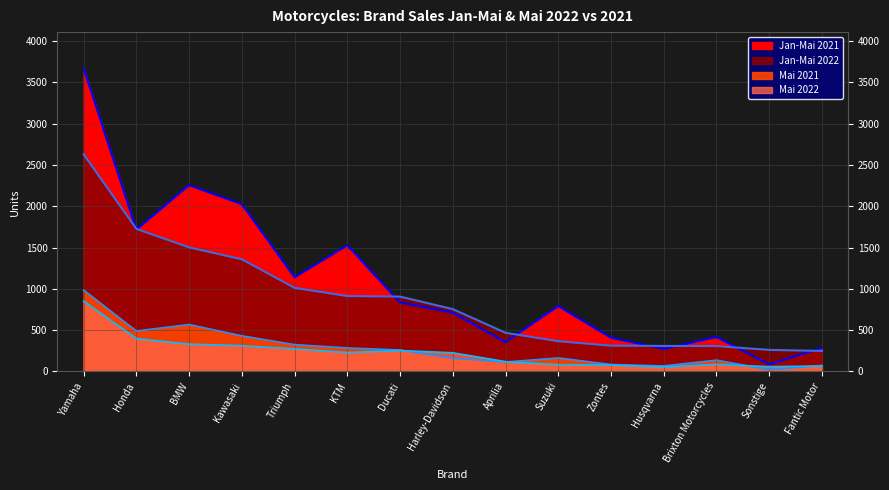

At which category does Mai 2022 reach its first local peak?

Ducati